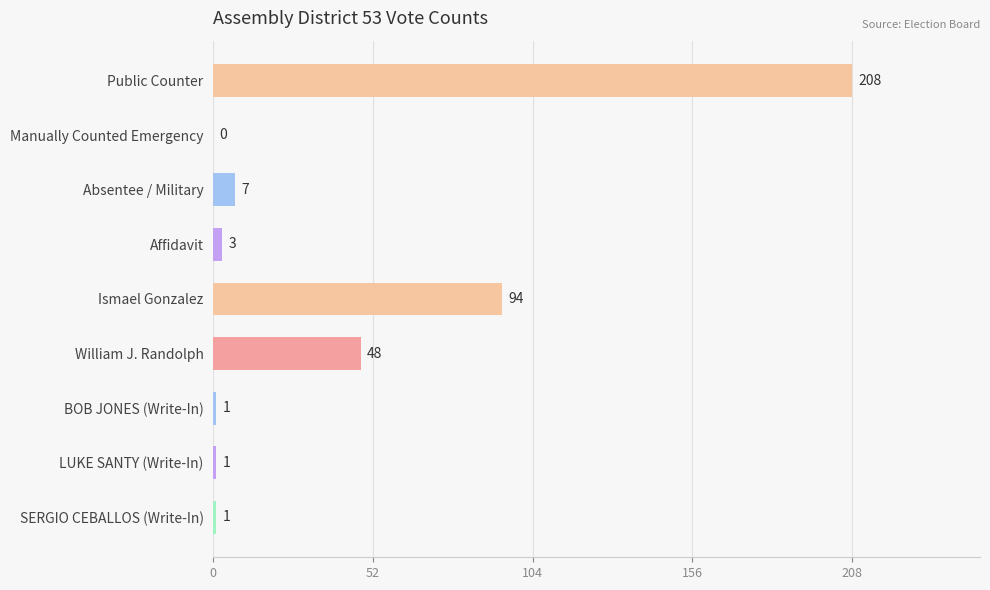

At which label is the value closest to 104?

Ismael Gonzalez